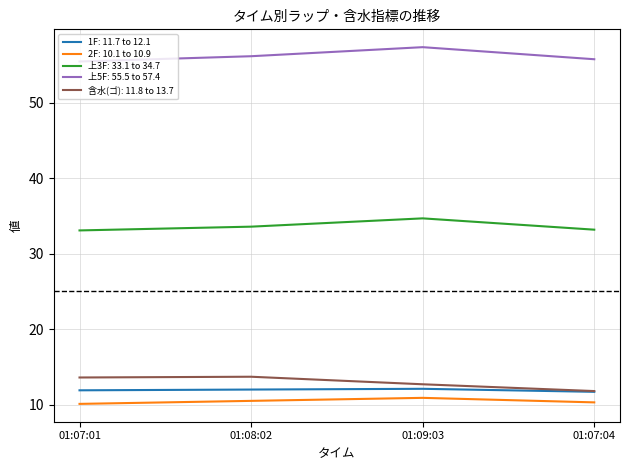

Which series has the largest total across all categories?

上5F: 55.5 to 57.4